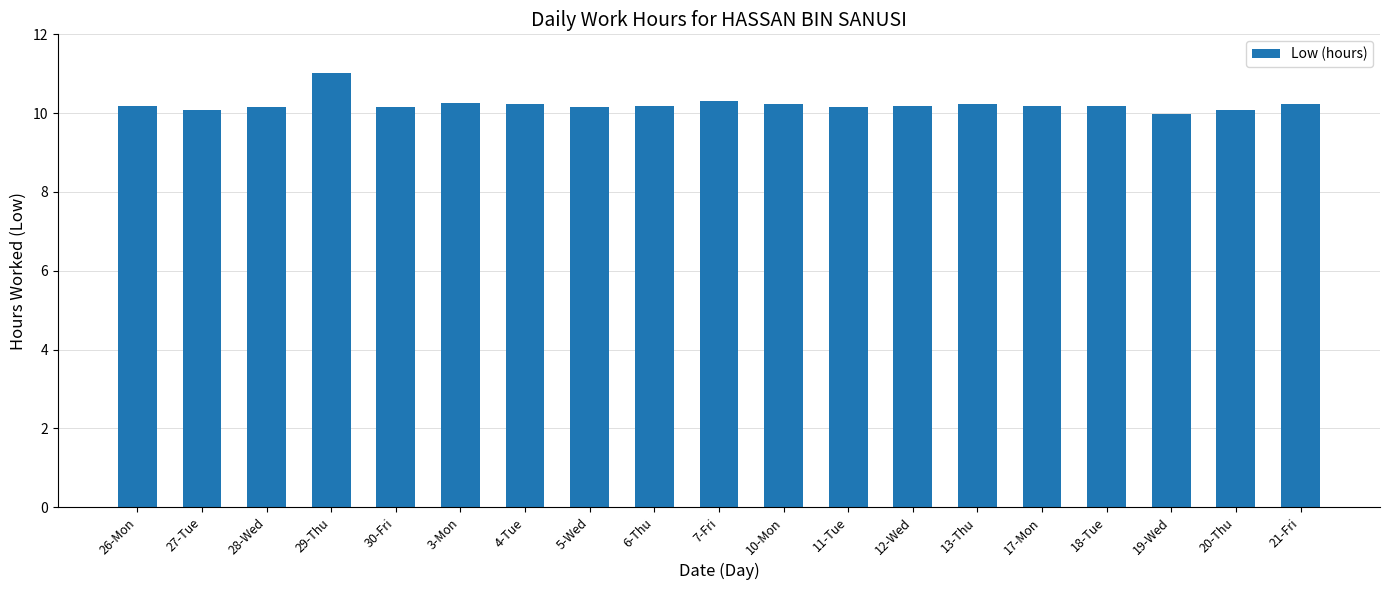

Read the value at 18-Tue.

10.2